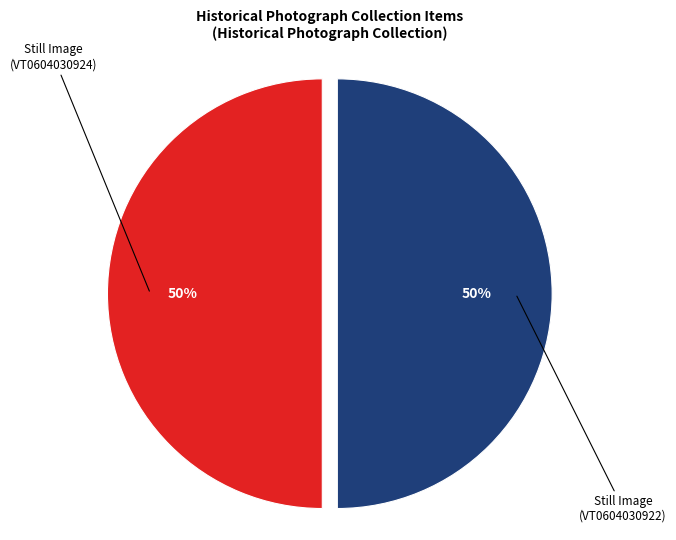

How many segments does this pie chart have?

2